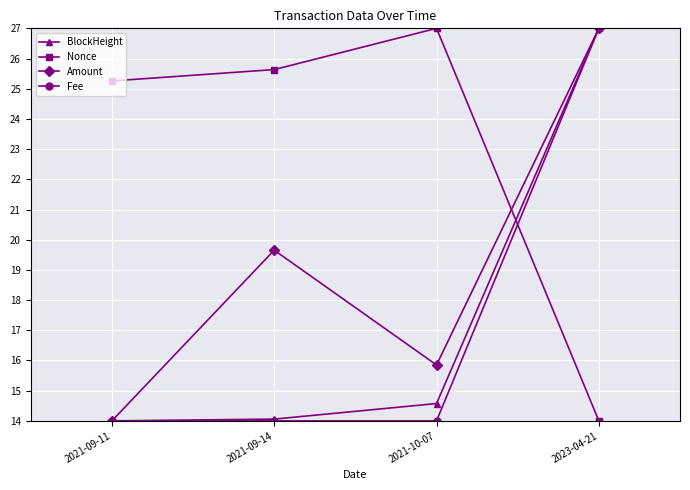

At how many categories does at least one series exceed 26?

2